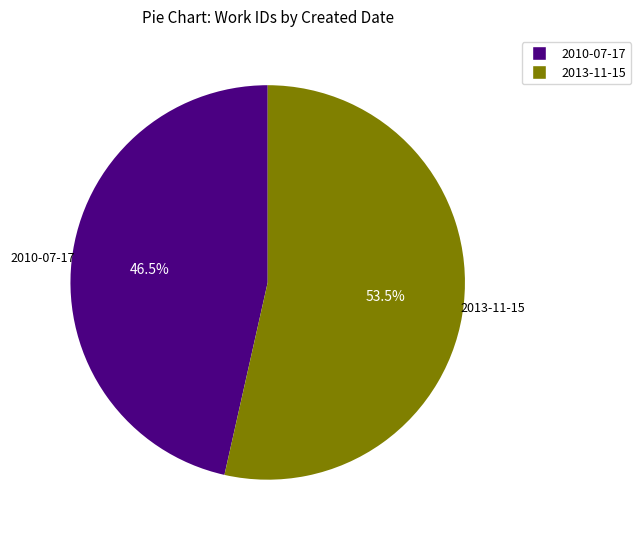

What is the majority slice?

2013-11-15